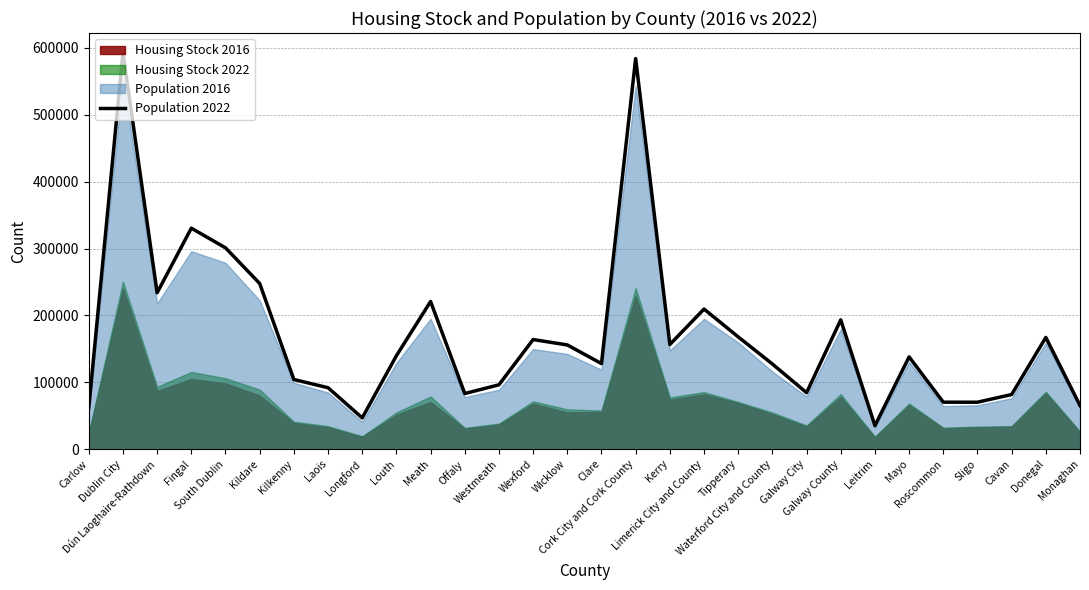

How many lines are shown in the chart?

1